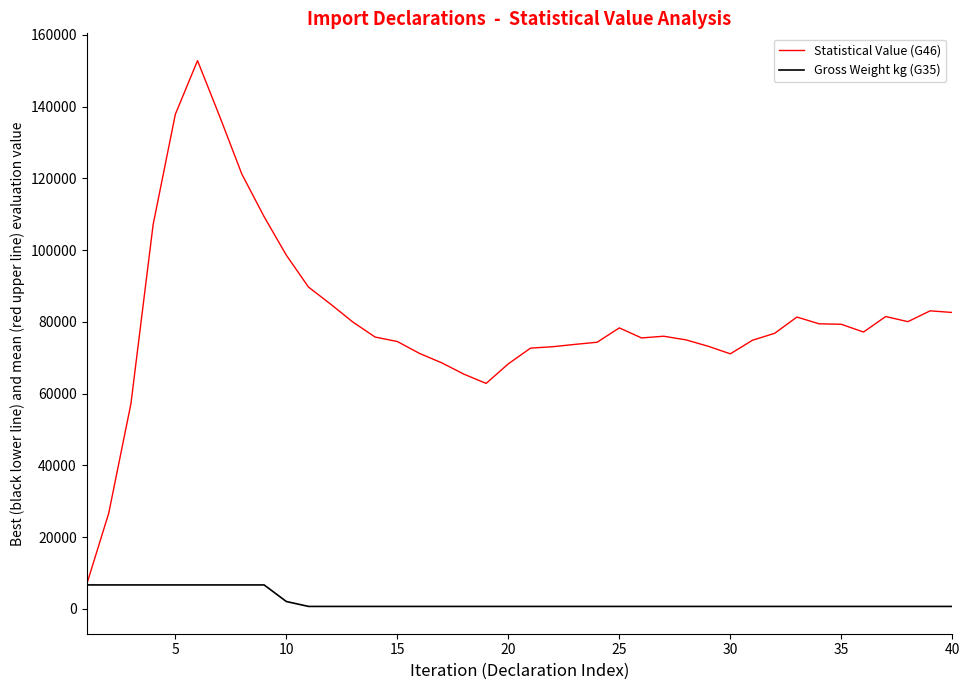

At how many categories does at least one series exceed 52076?

38